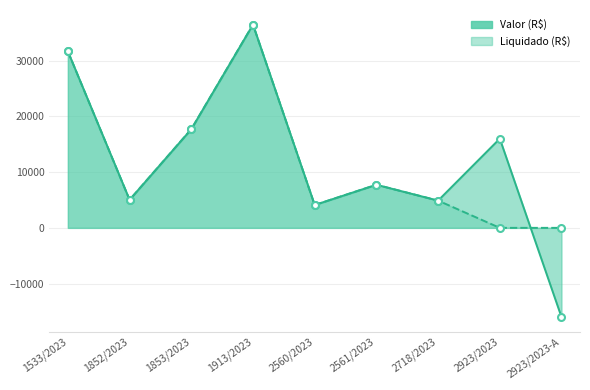

True or false: Valor (R$) has a value of 31646.7 at 1533/2023.

True